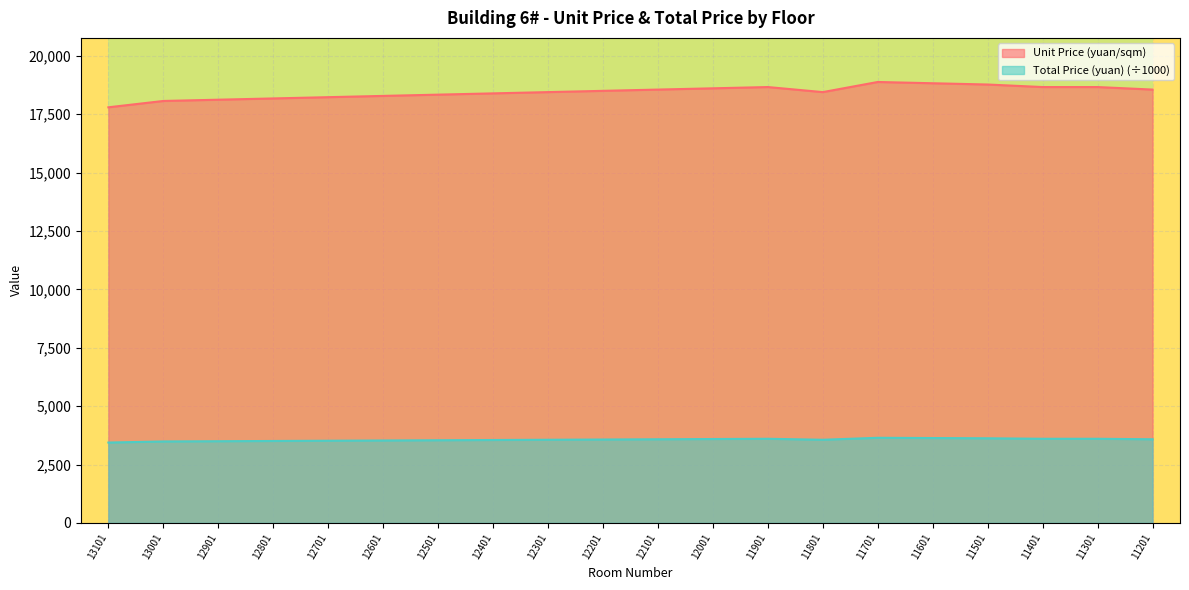

What is the spread (max minus min) of values at 13101?

14351.2